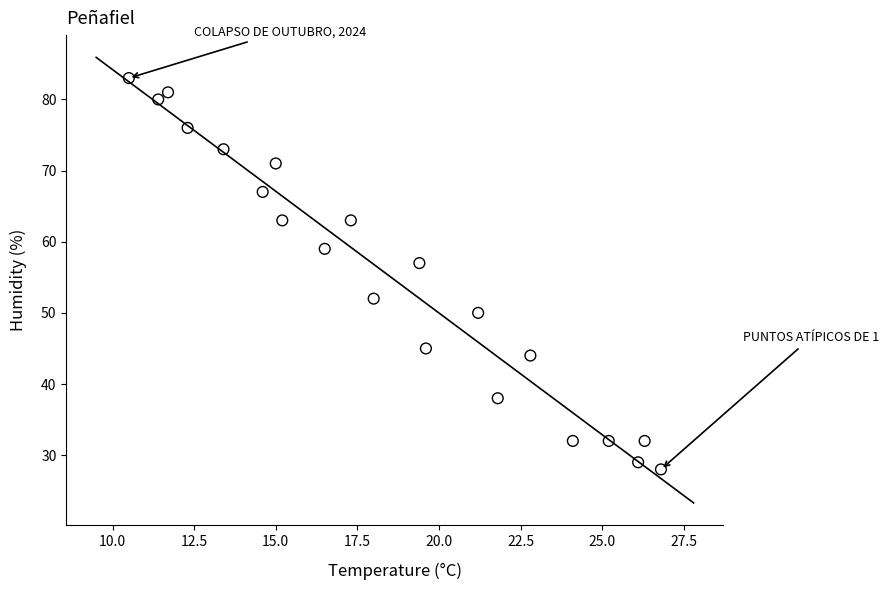

What is the range of Y values (max minus min)?

55